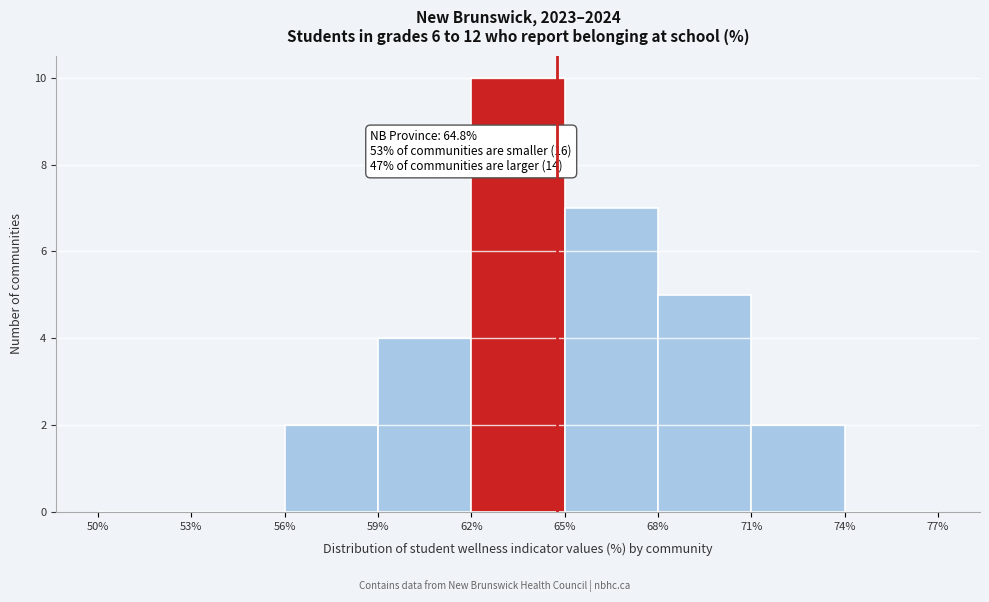

Over which range of the x-axis is the bar tallest?

62% to 65%